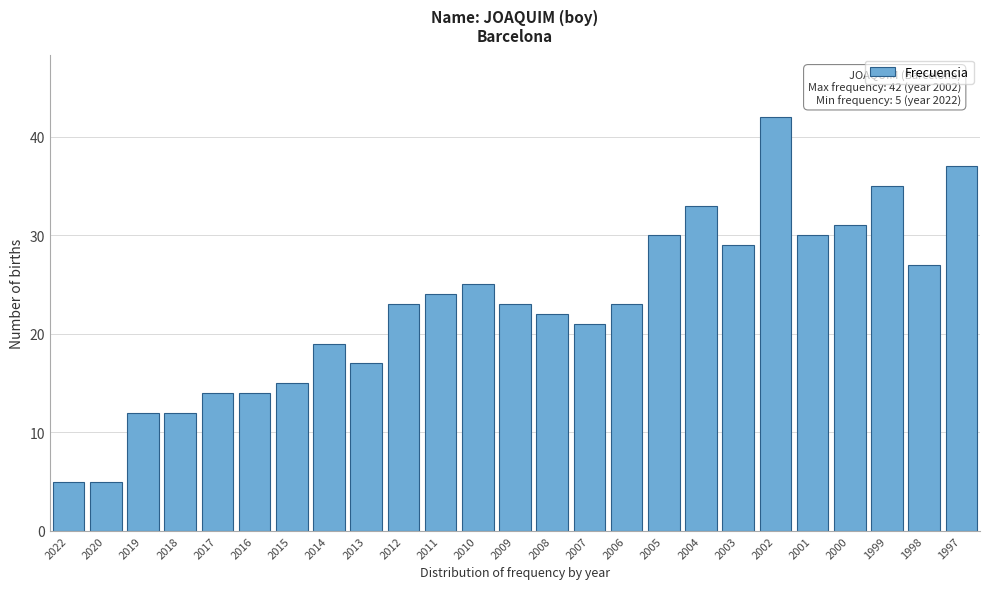

Reading left to right, extract all data points from this chart.

5	5	12	12	14	14	15	19	17	23	24	25	23	22	21	23	30	33	29	42	30	31	35	27	37